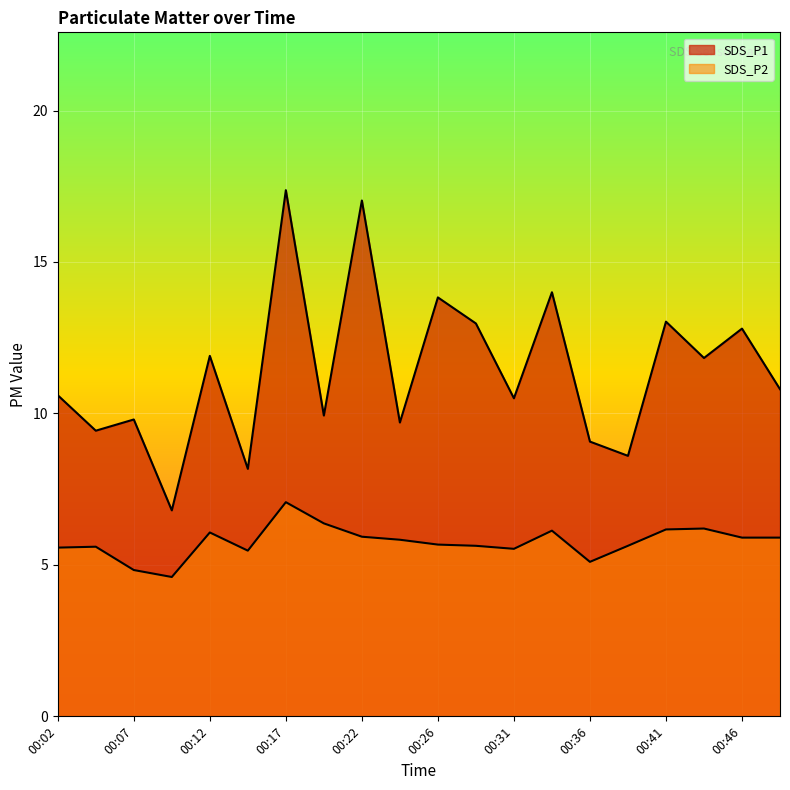

Which series has the largest range (max minus min)?

SDS_P1